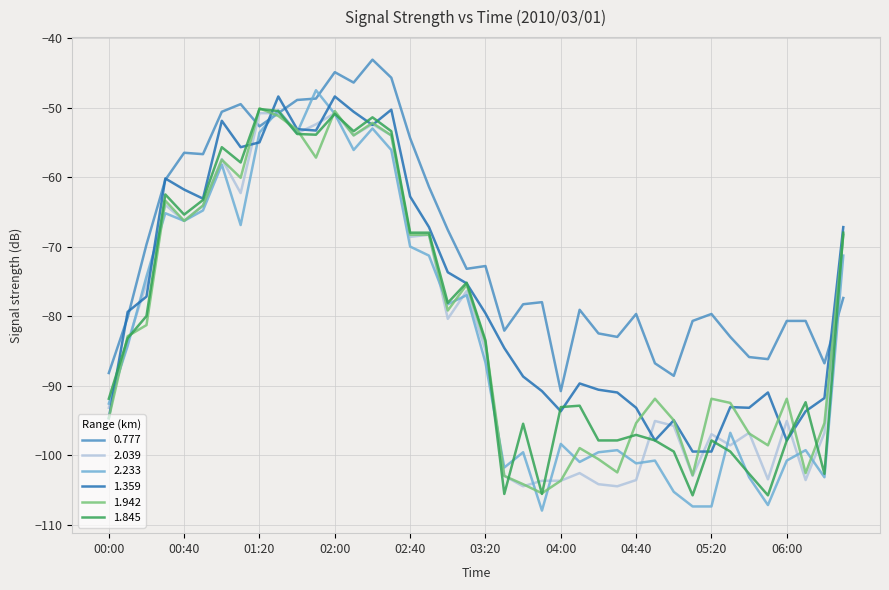

Which series has the largest range (max minus min)?

2.233